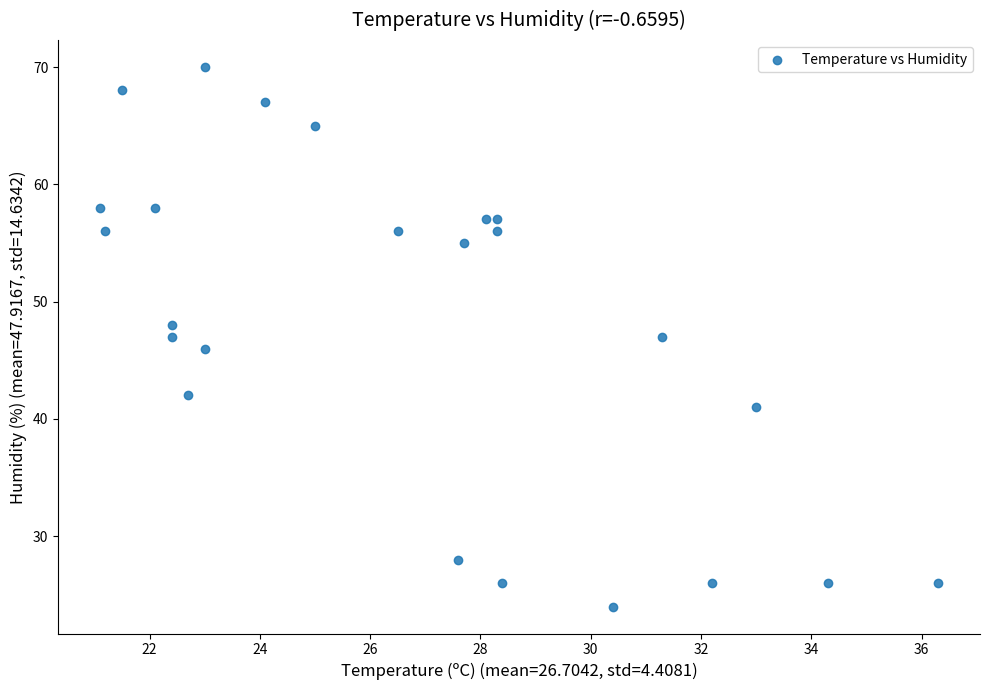

What is the range of Y values (max minus min)?

46